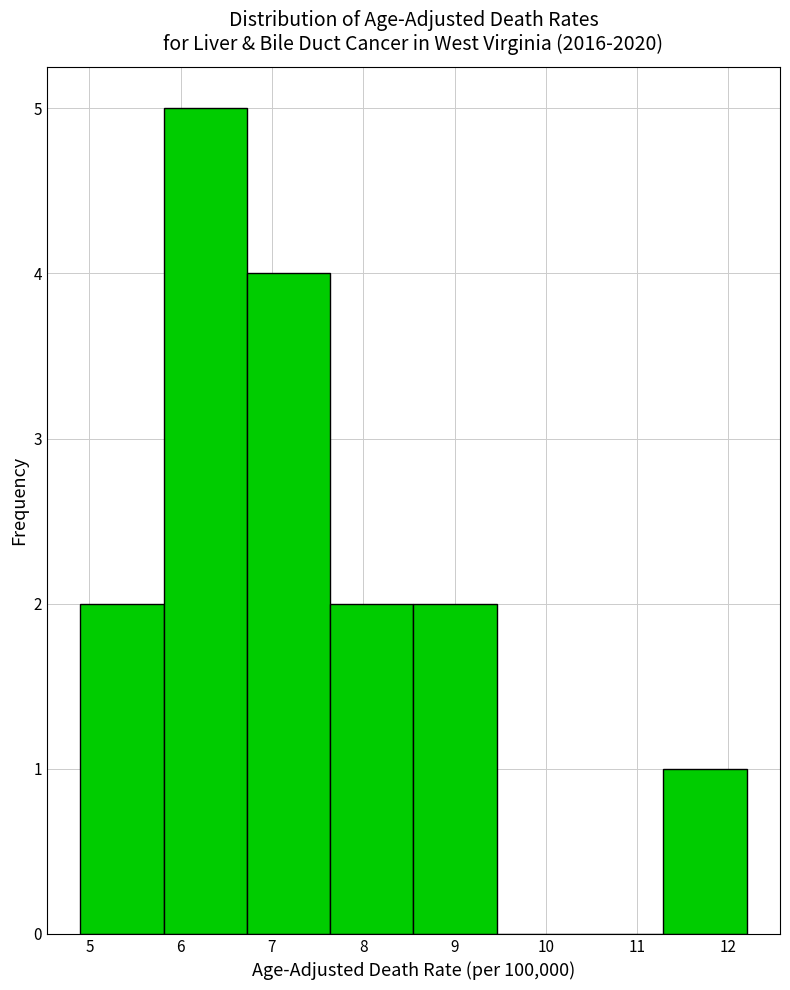

Reading left to right, list every bar in this chart as the range it spans on the x-axis followed by its height. Neither the bar edges nor the heights are printed on the chart, so give them approximately, as read against the axes.

4.9 to 5.8: 2
5.8 to 6.7: 5
6.7 to 7.6: 4
7.6 to 8.6: 2
8.6 to 9.5: 2
9.5 to 10.4: 0
10.4 to 11.3: 0
11.3 to 12.2: 1